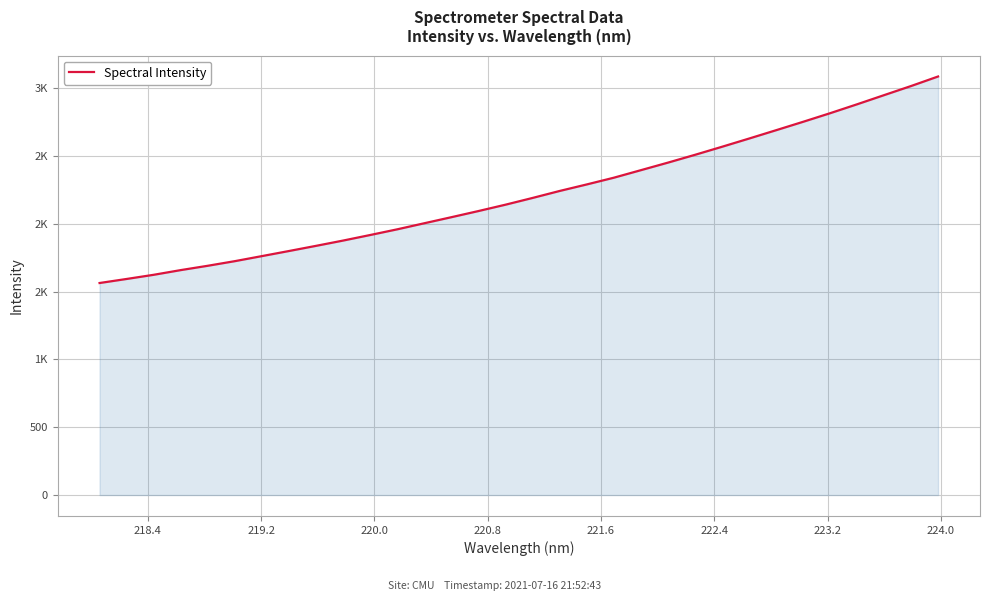

What is the value of the 28th point from the left?

2816.7